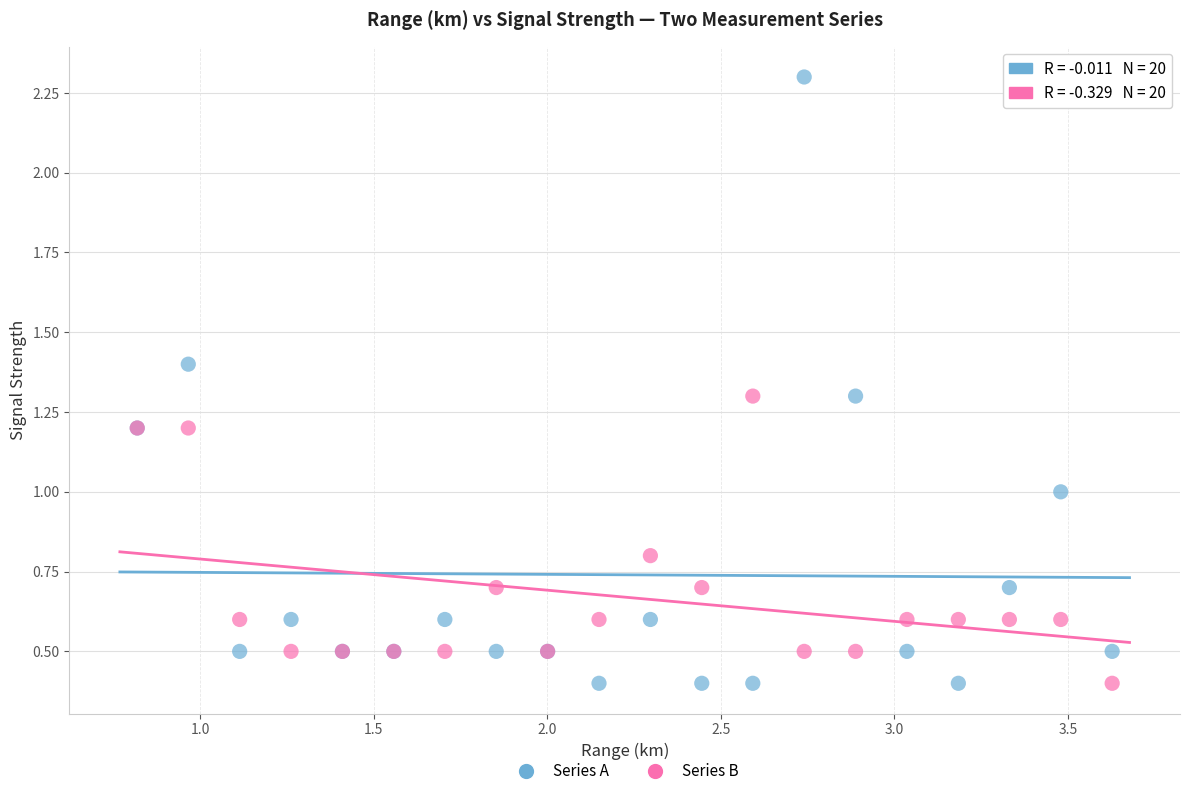

Which series contains the highest Y value?

Series A